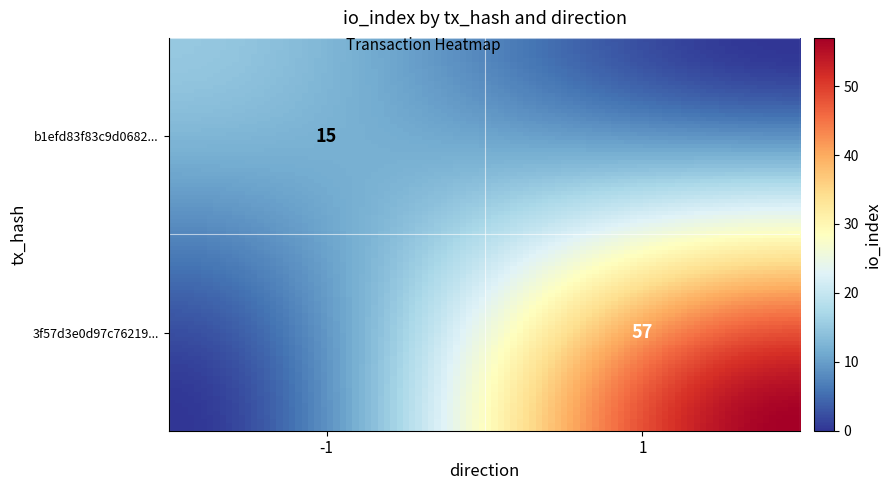

What is the difference between the maximum and minimum values in the 3f57d3e0d97c7621972416af156376e10e02753 series?

56